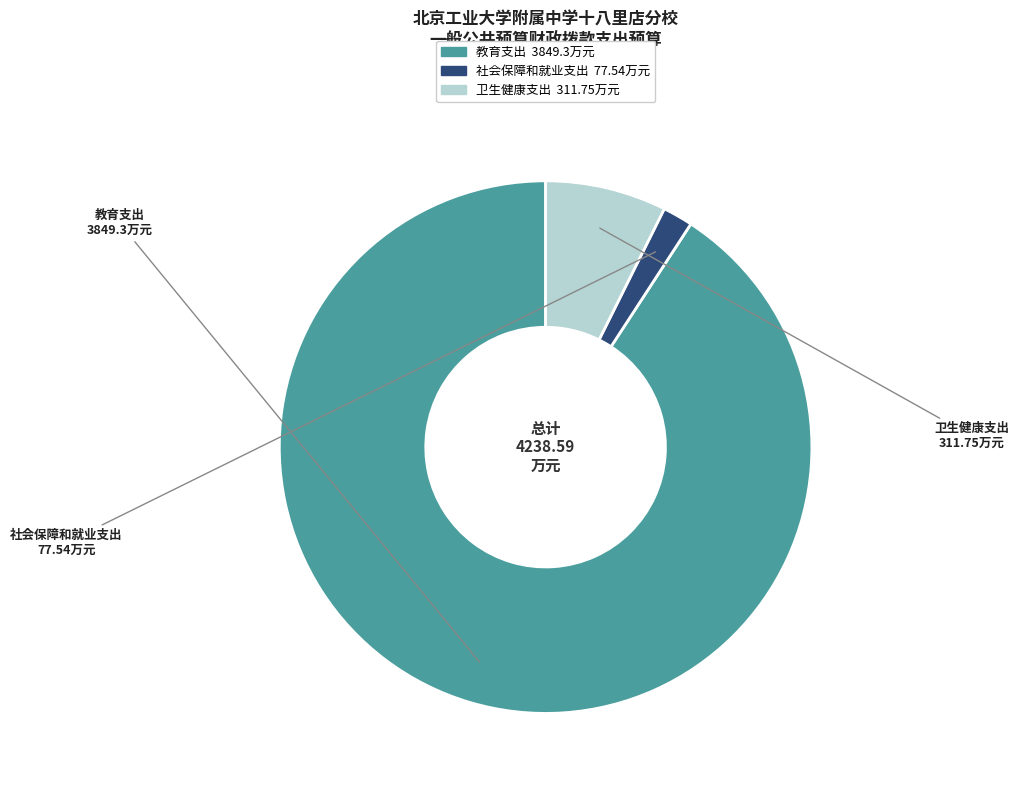

To the nearest percent, what percentage of the pie is 社会保障和就业支出?

2%